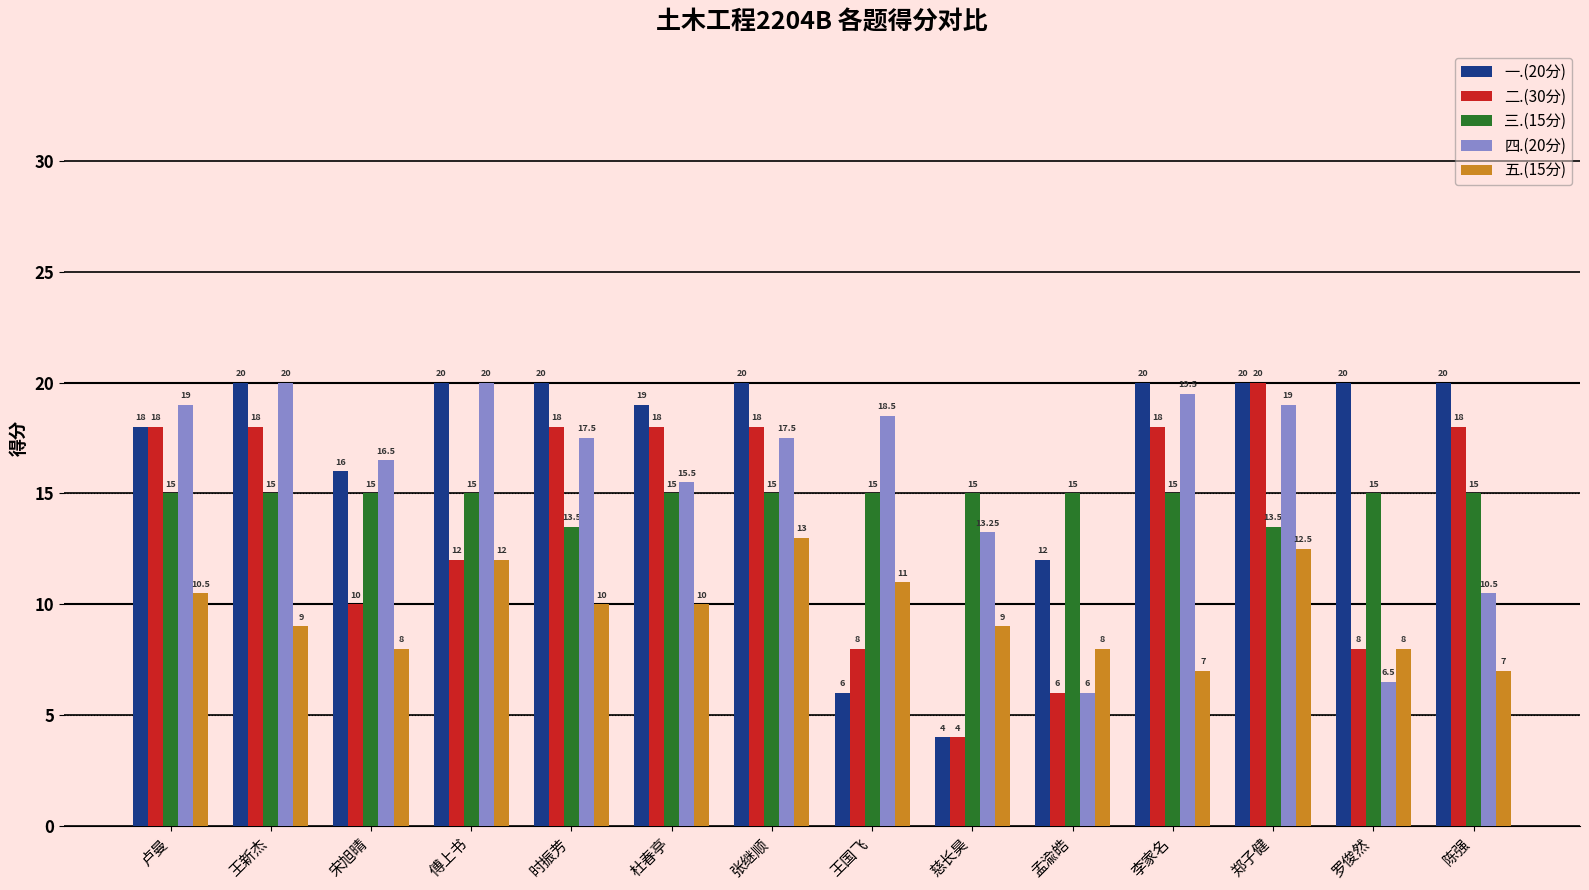

Rank the series at 时振芳 from highest to lowest value.

一.(20分), 二.(30分), 四.(20分), 三.(15分), 五.(15分)